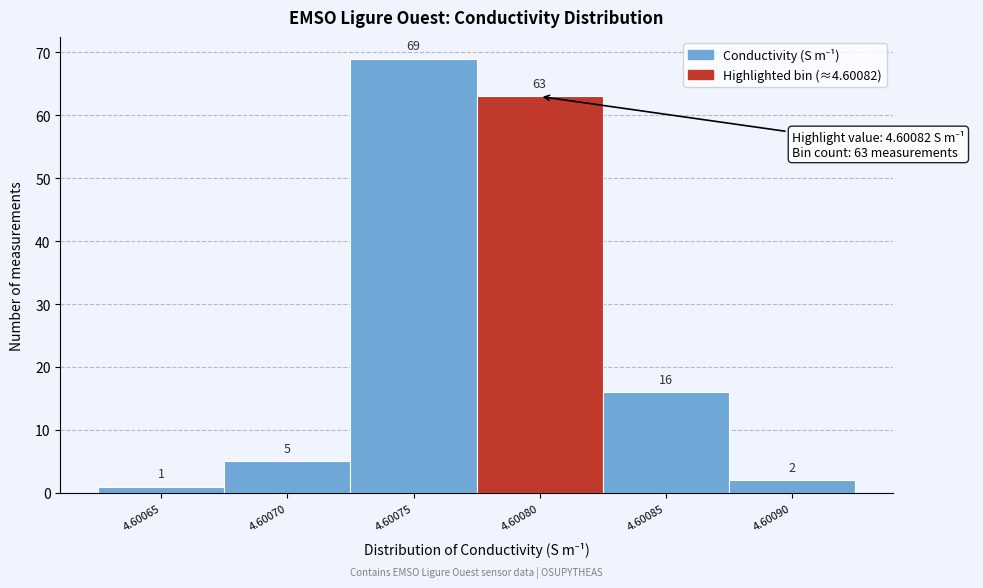

Reading left to right, list all the values displayed in this chart.

4.60065=1	4.60070=5	4.60075=69	4.60080=63	4.60085=16	4.60090=2